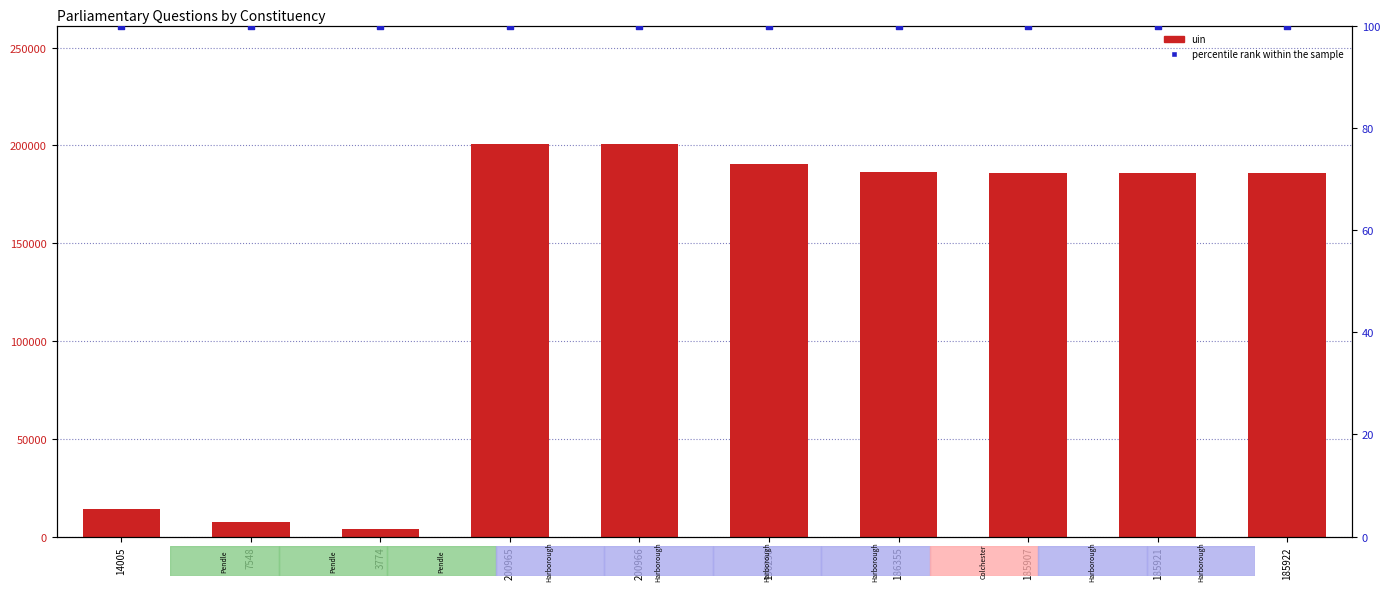

At which category is the sum across all series the highest?

200966